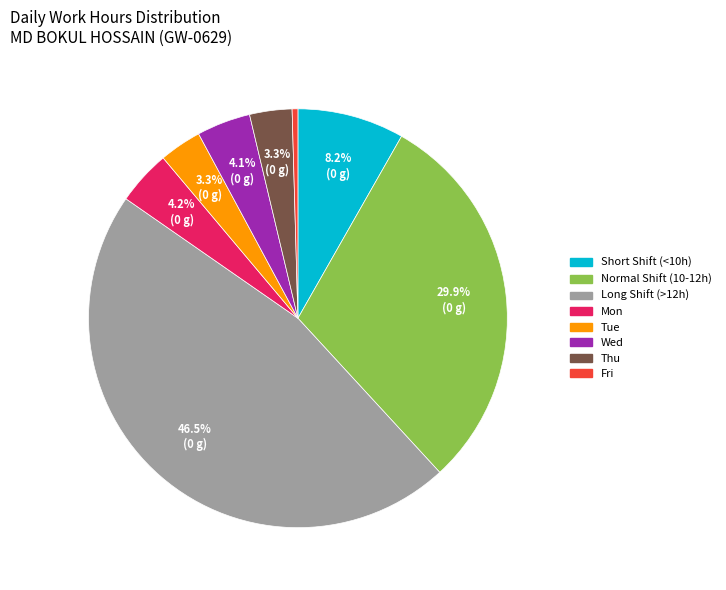

Does any single category account for the majority?

No